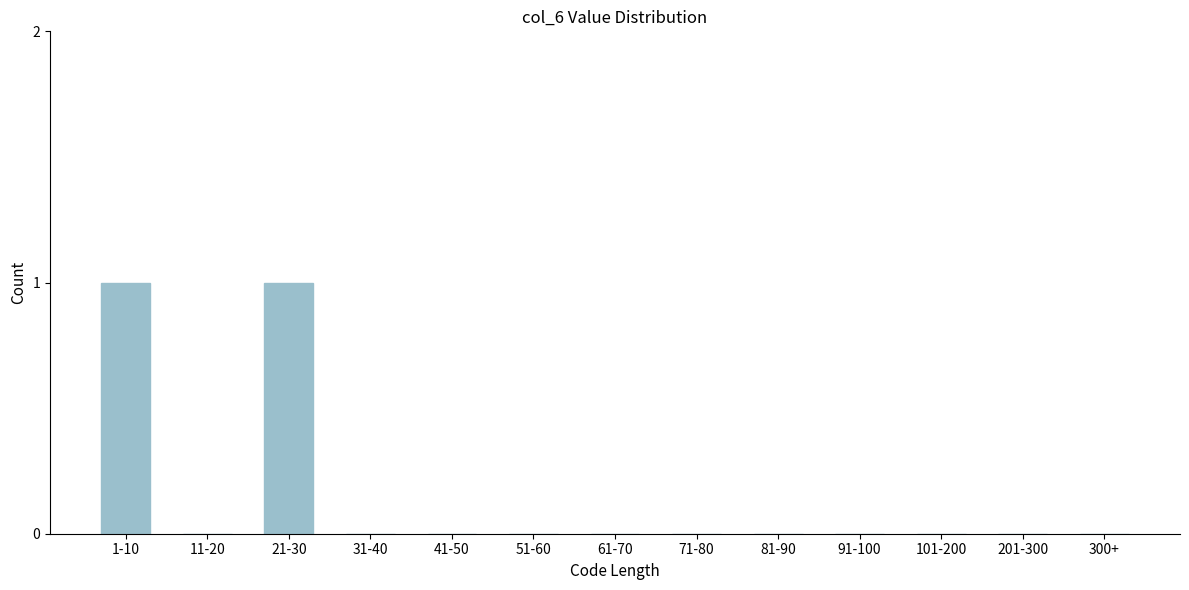

Reading left to right, transcribe all the data shown in this chart.

1-10=1	11-20=0	21-30=1	31-40=0	41-50=0	51-60=0	61-70=0	71-80=0	81-90=0	91-100=0	101-200=0	201-300=0	300+=0